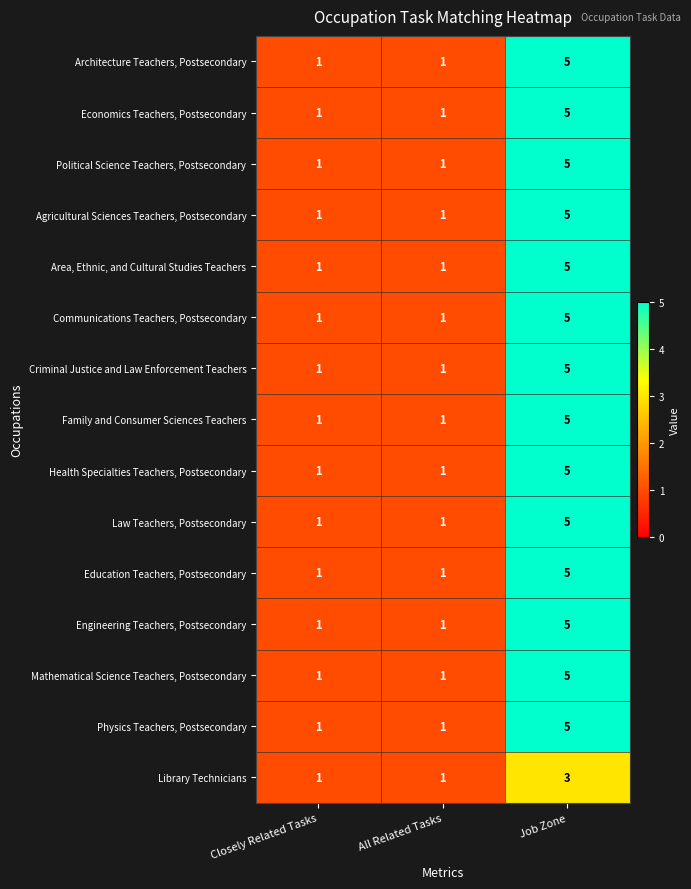

At which category is the sum across all series the highest?

Job Zone